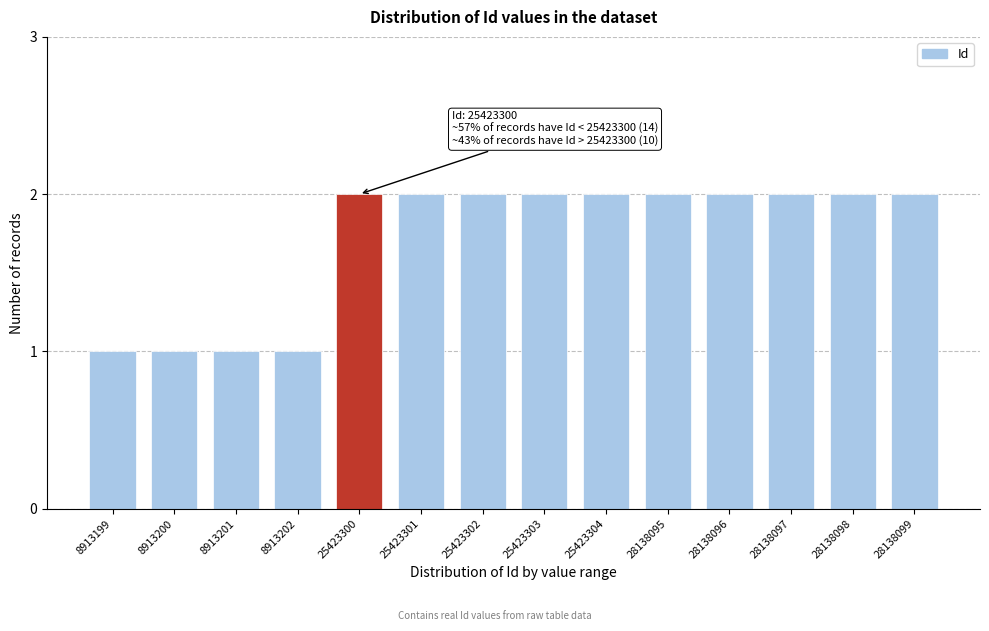

Reading left to right, transcribe all the data shown in this chart.

8913199=1	8913200=1	8913201=1	8913202=1	25423300=2	25423301=2	25423302=2	25423303=2	25423304=2	28138095=2	28138096=2	28138097=2	28138098=2	28138099=2